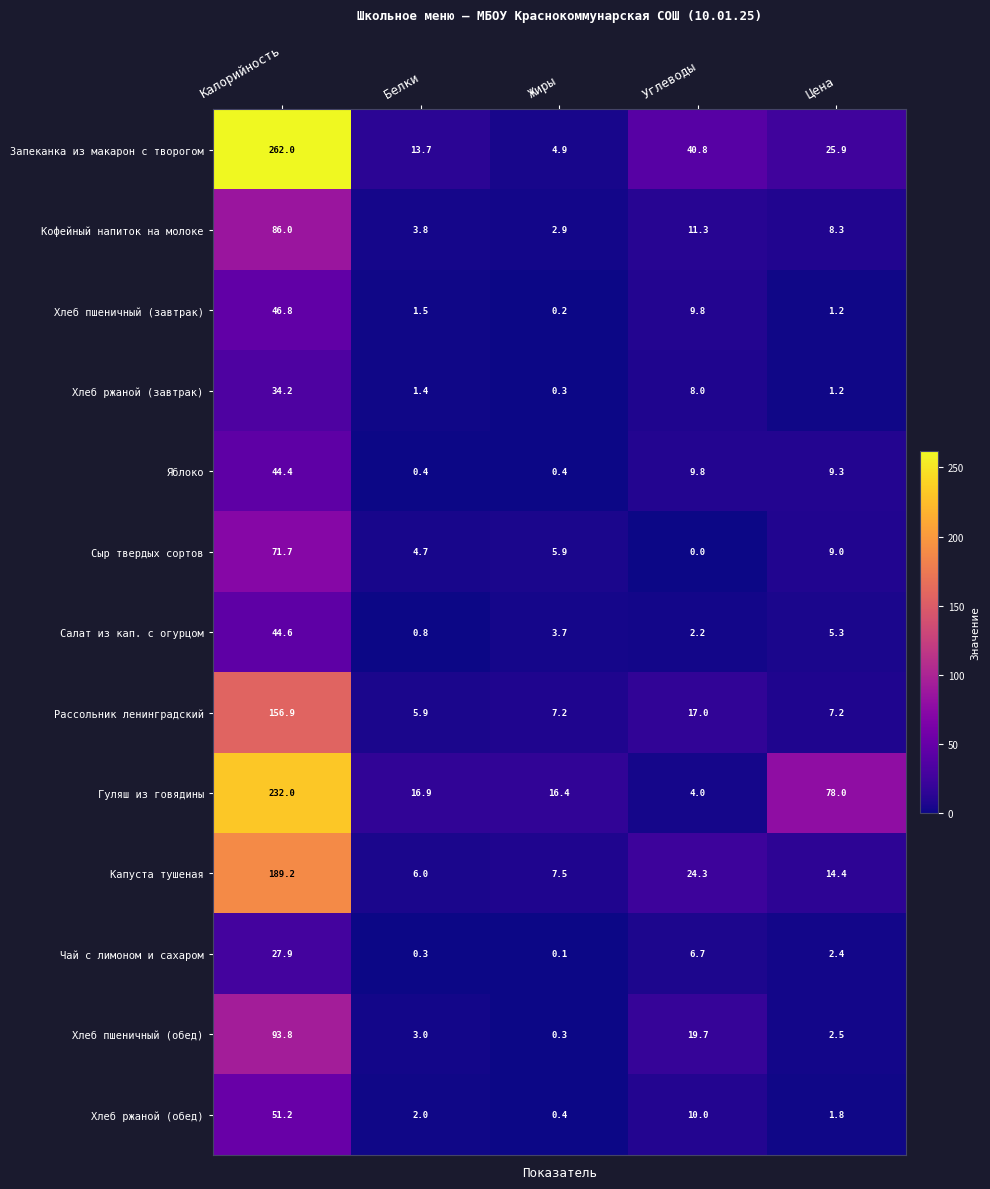

What is the maximum value for Хлеб пшеничный (завтрак)?

46.8